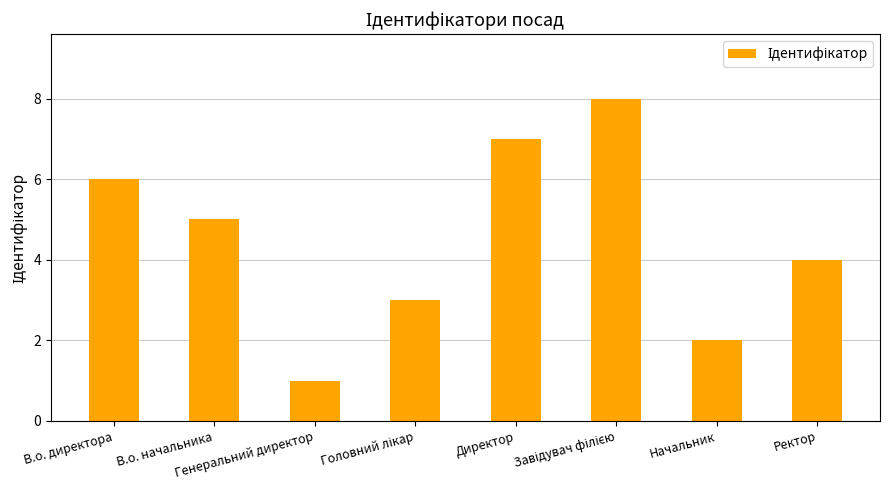

What is the sum of all values?

36